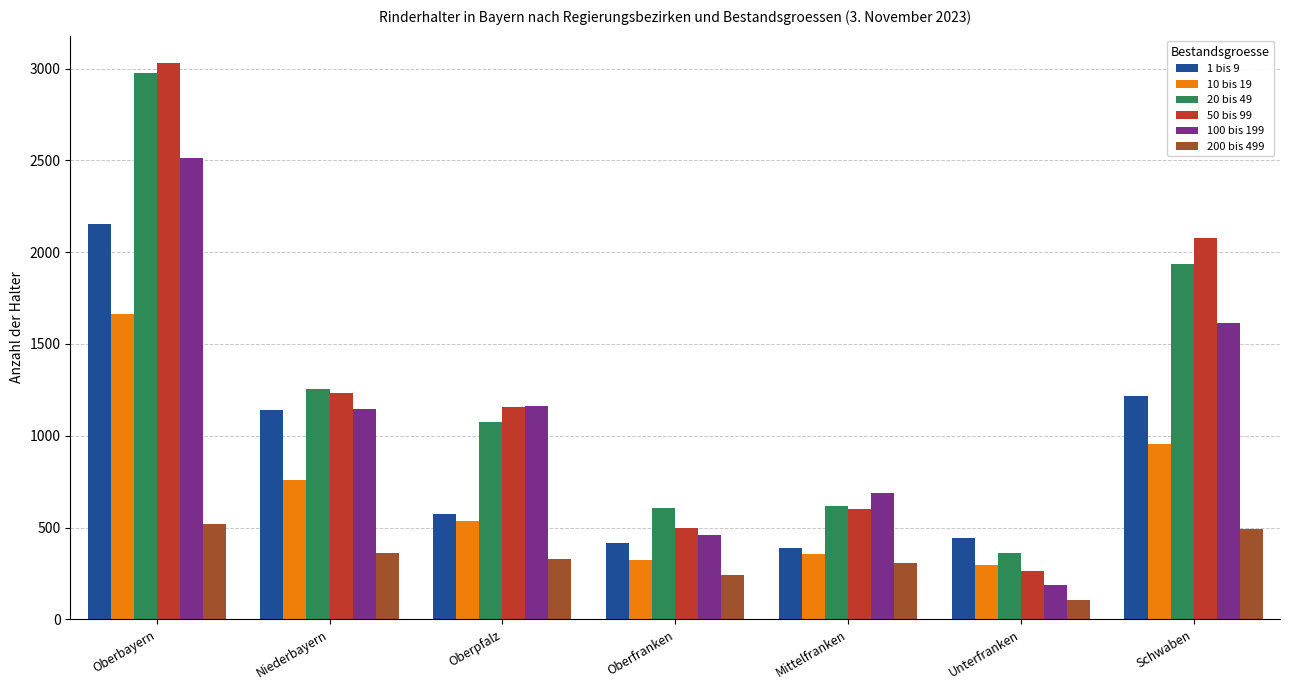

What is the maximum value for 100 bis 199?

2511